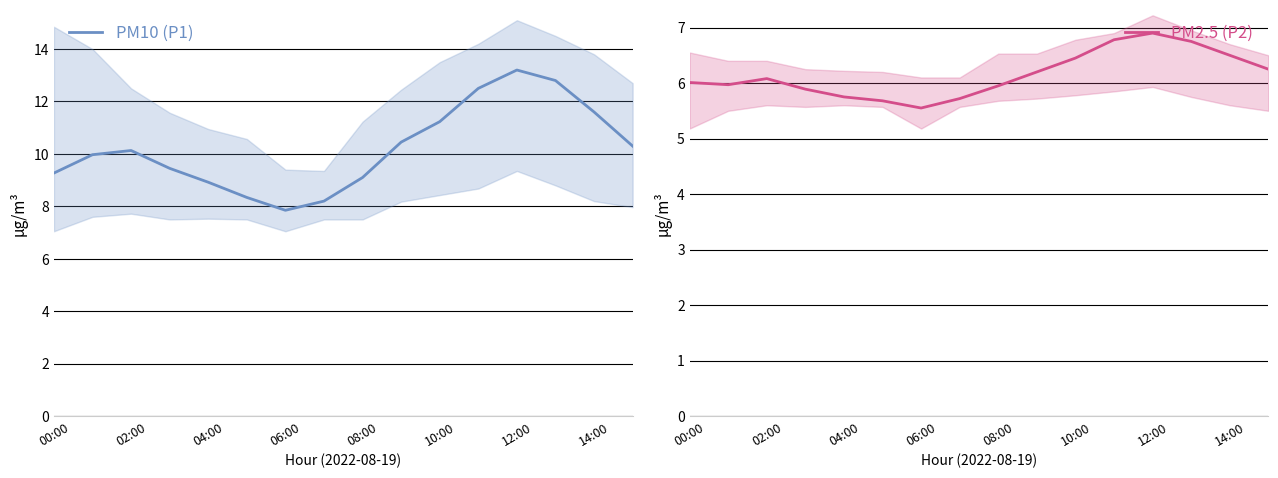

At how many categories does at least one series exceed 10?

8